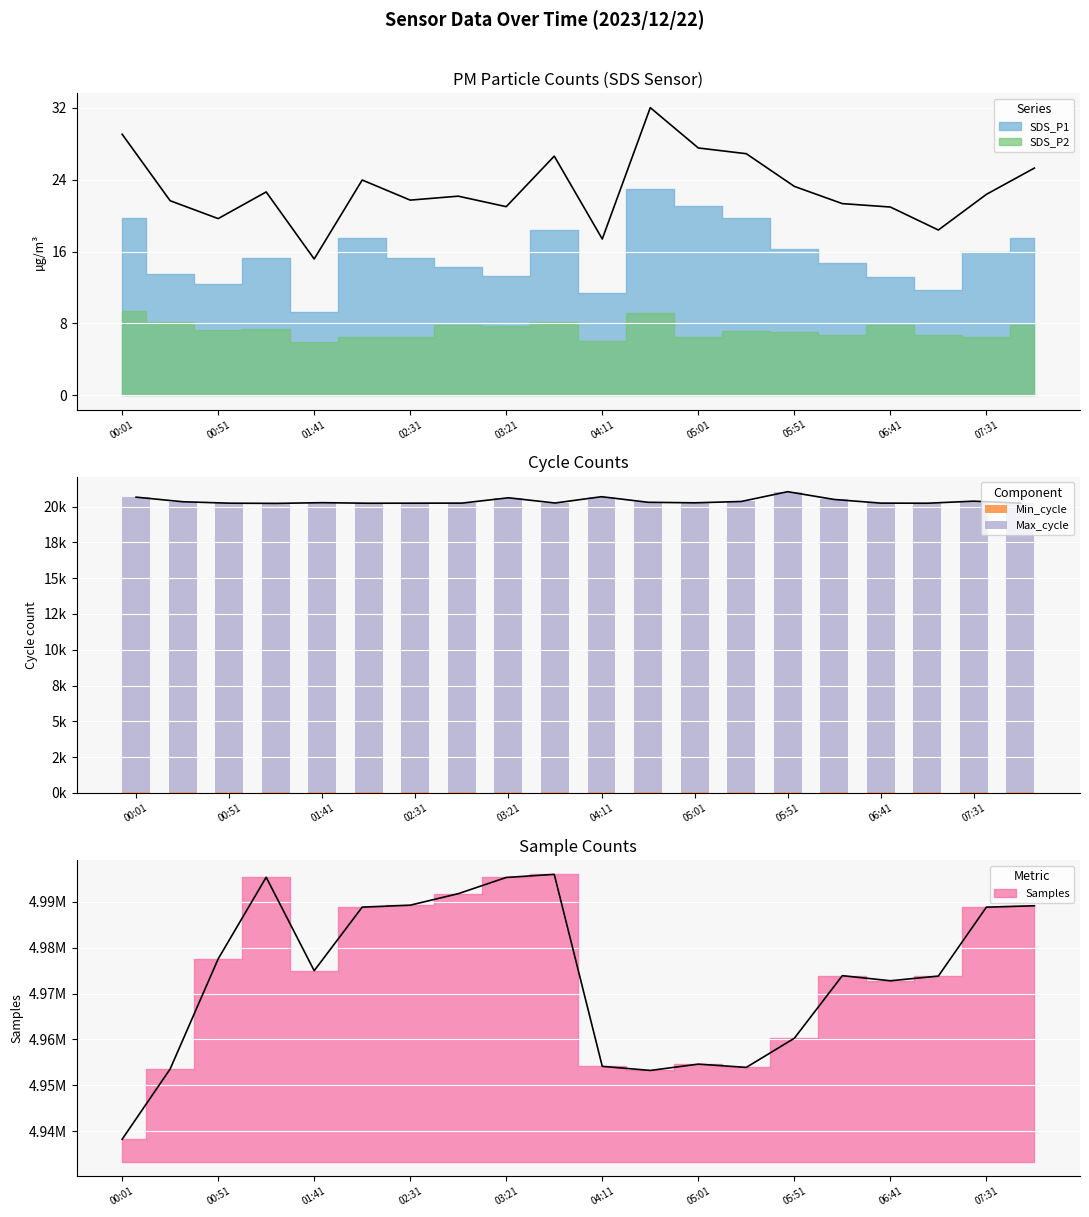

At which category is the sum across all series the highest?

05:51